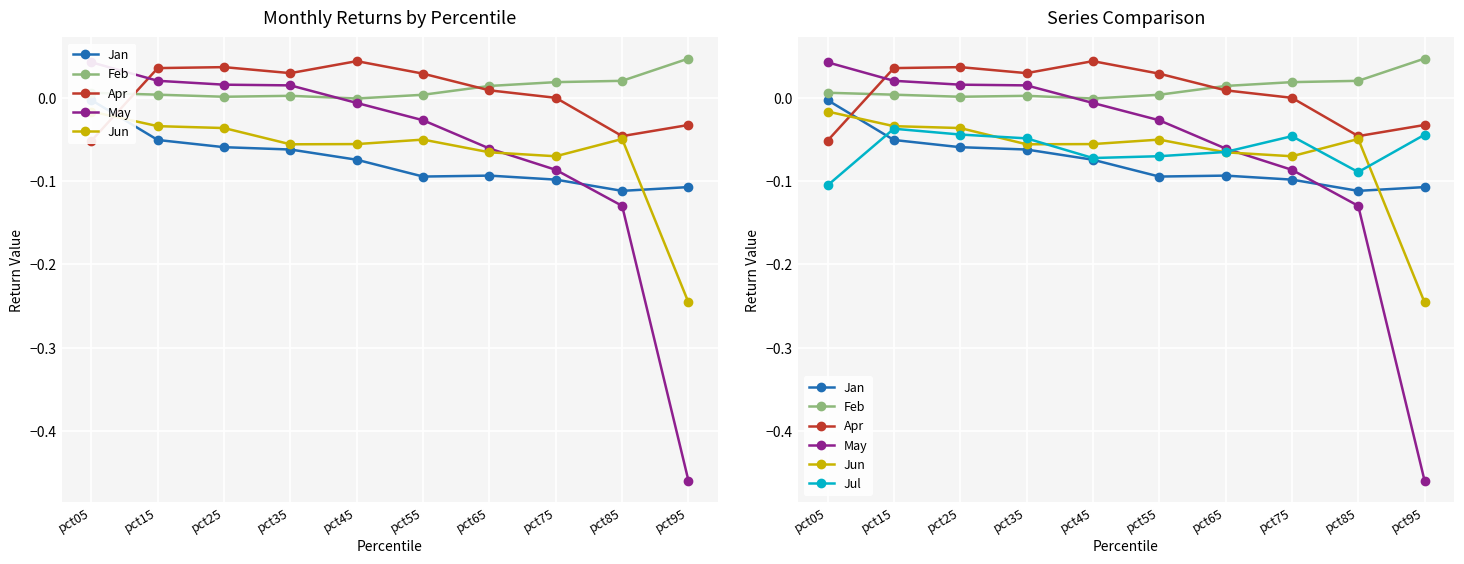

Where is the first local minimum for Jun?

pct35